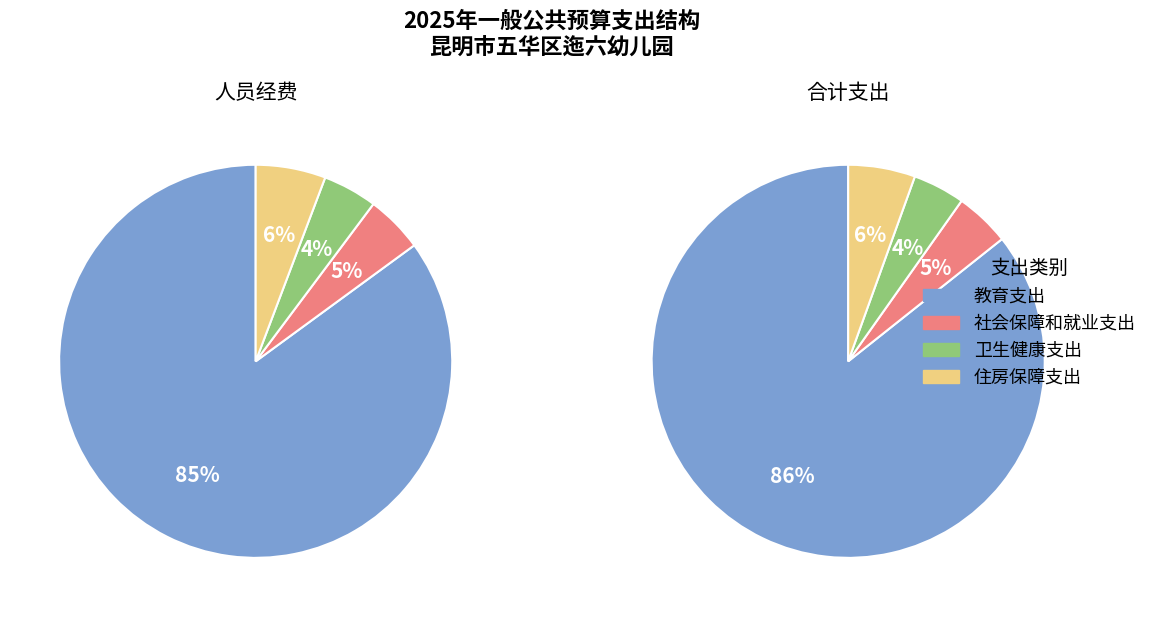

Is there any slice that represents more than half of the pie?

Yes